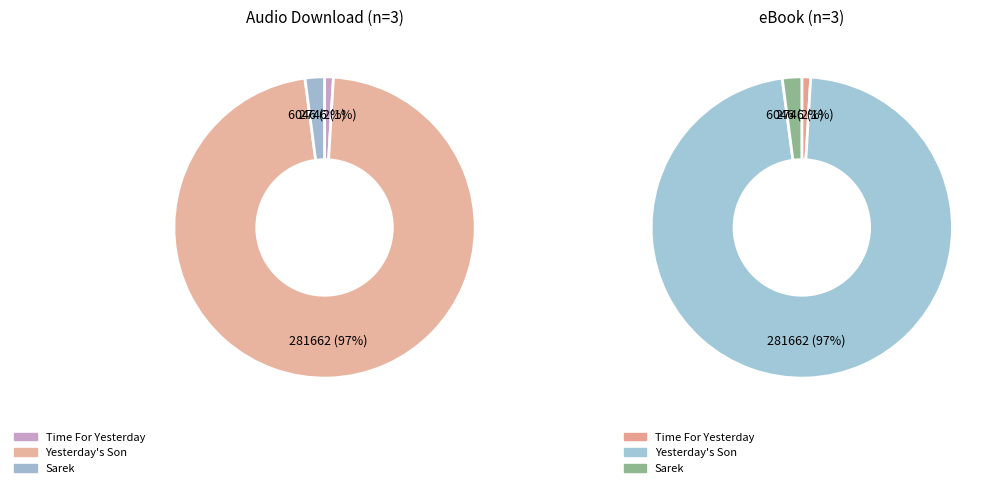

To the nearest percent, what is the combined percentage of Yesterday's Son and Time For Yesterday?

98%